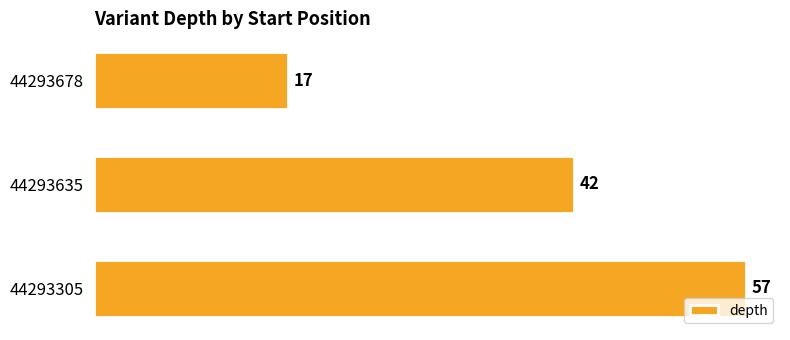

Count the values in the range 17 to 57.

3